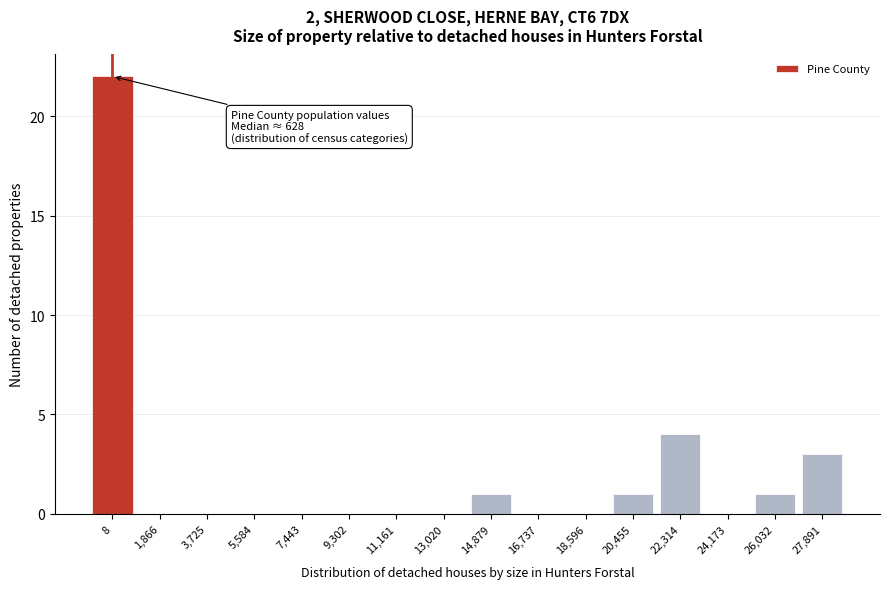

Reading left to right, list all the values displayed in this chart.

8=22	1,866=0	3,725=0	5,584=0	7,443=0	9,302=0	11,161=0	13,020=0	14,879=1	16,737=0	18,596=0	20,455=1	22,314=4	24,173=0	26,032=1	27,891=3